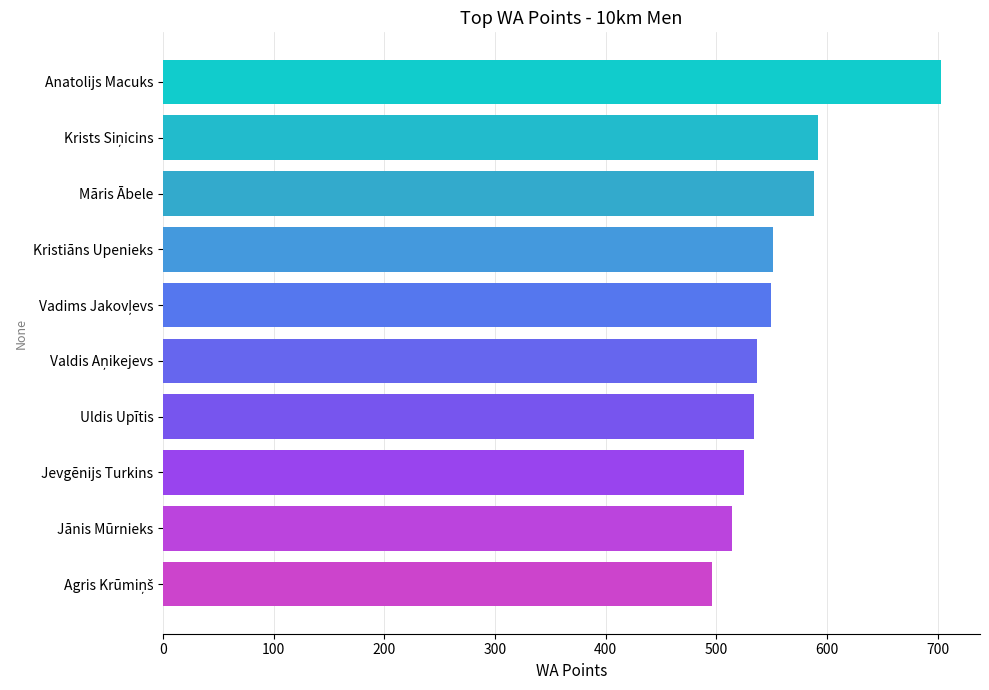

What is the sum of all values?

5589